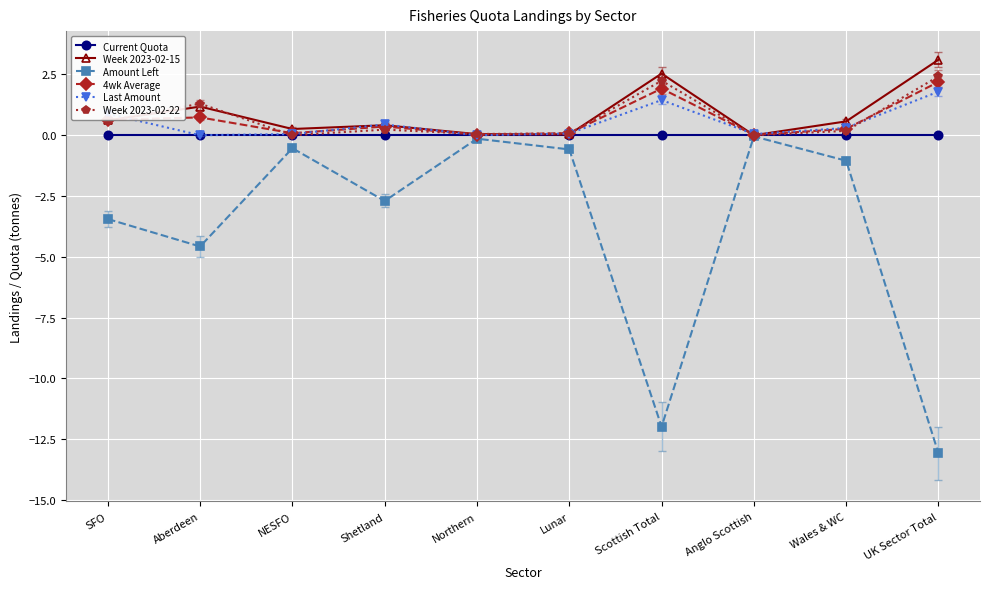

What are all the series names shown in the legend?

Current Quota, Week 2023-02-15, Amount Left, 4wk Average, Last Amount, Week 2023-02-22